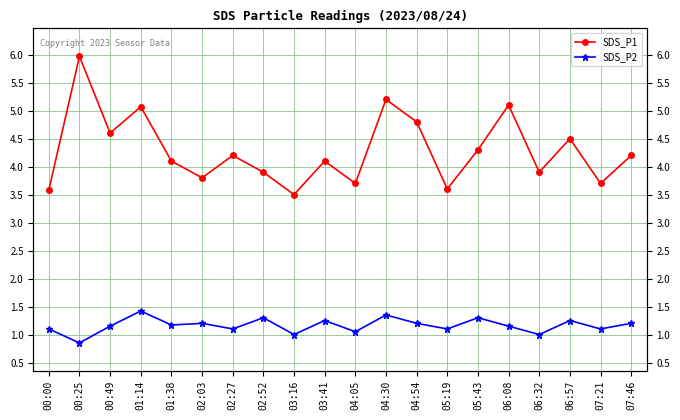

What is the approximate value of SDS_P1 at 07:21?

3.7